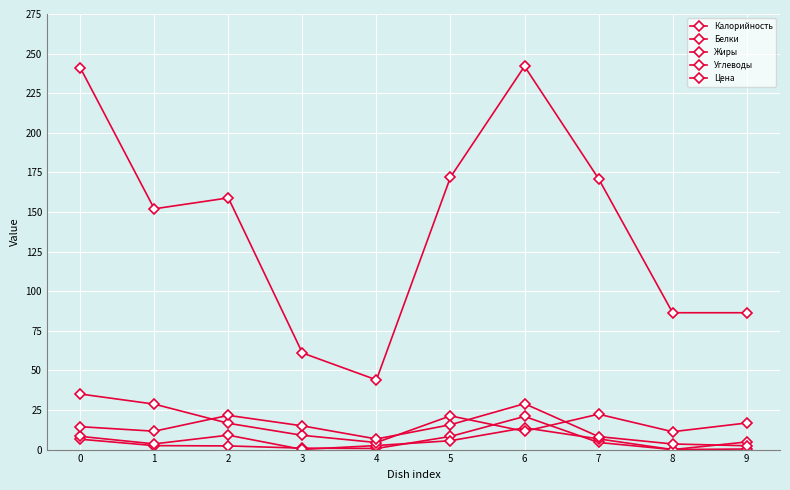

Is this an area chart (filled region under the line)?

No